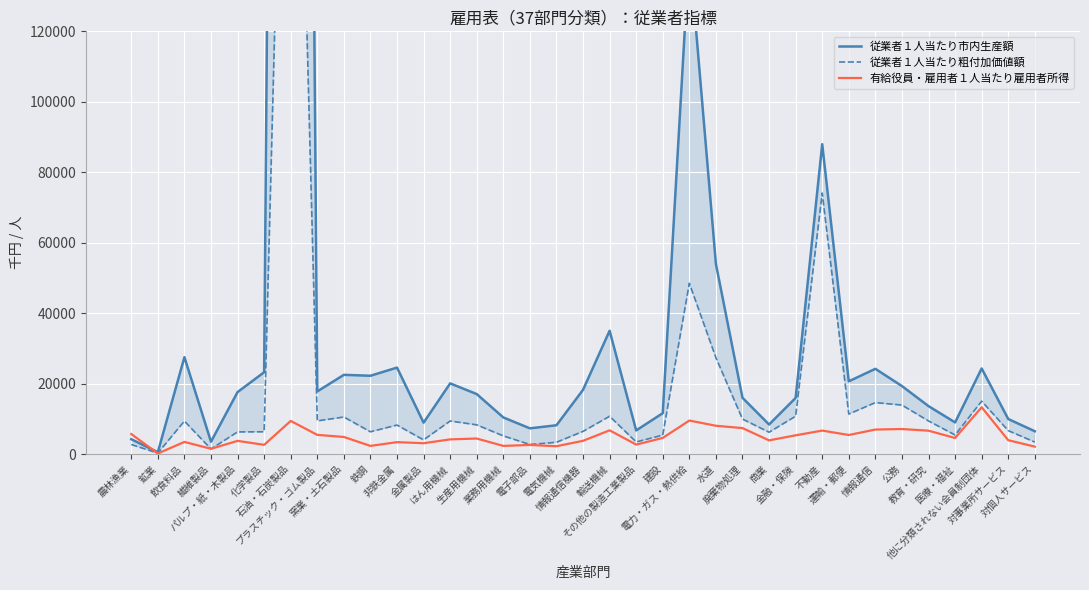

Where is the first local minimum for 有給役員・雇用者１人当たり雇用者所得?

鉱業